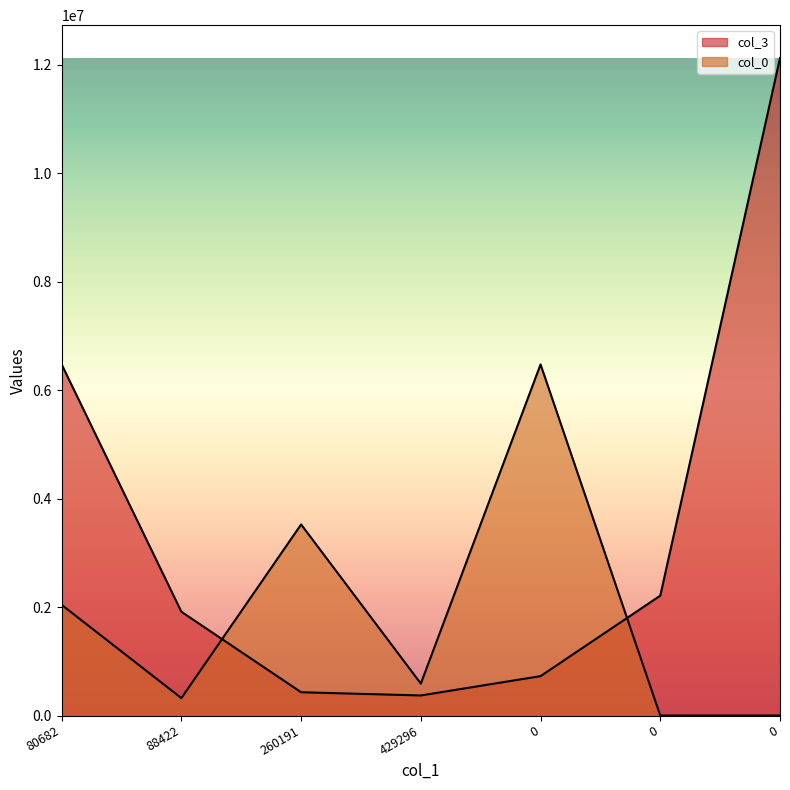

Which series has the largest total across all categories?

col_3